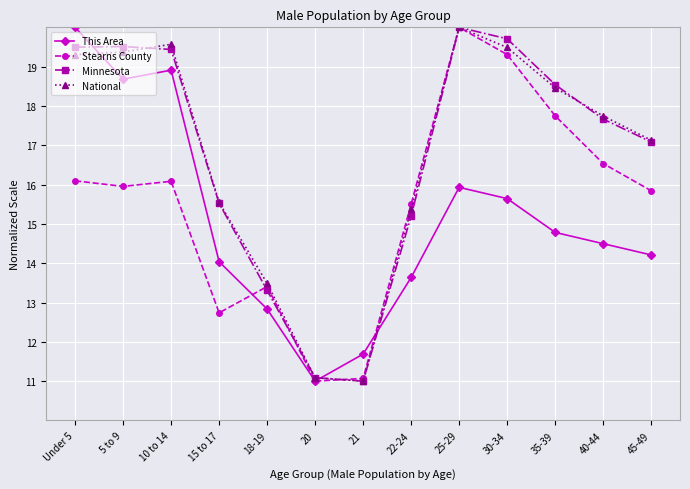

True or false: National has more than 1 interior local peaks.

True